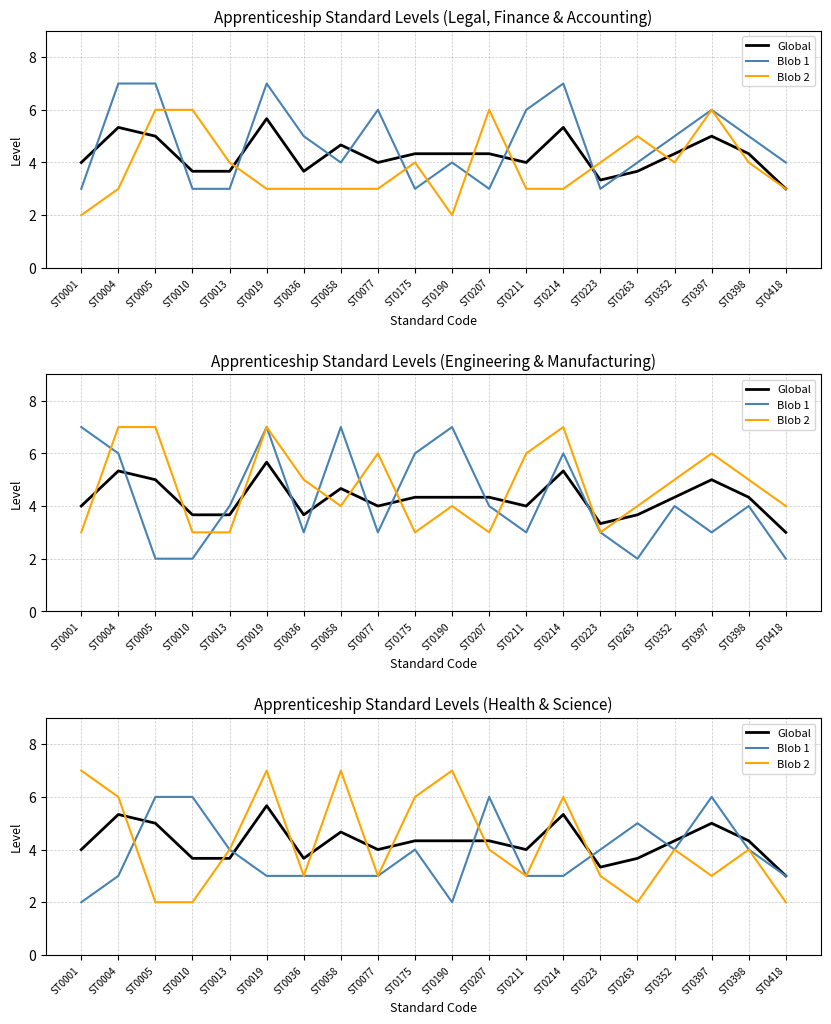

True or false: Global and Blob 2 cross at least once.

True